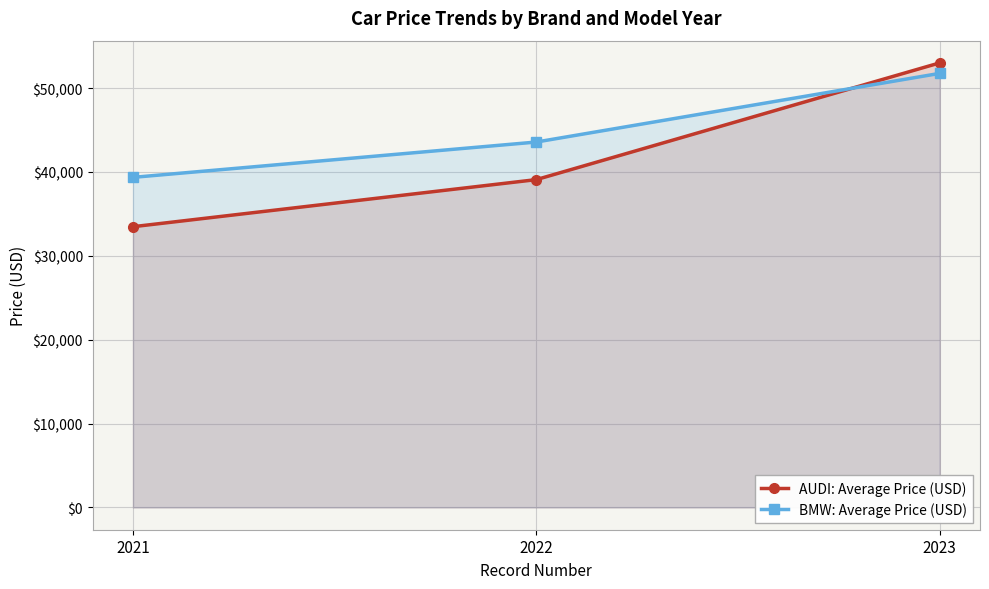

List the series in order of their overall mean, highest first.

BMW: Average Price (USD), AUDI: Average Price (USD)